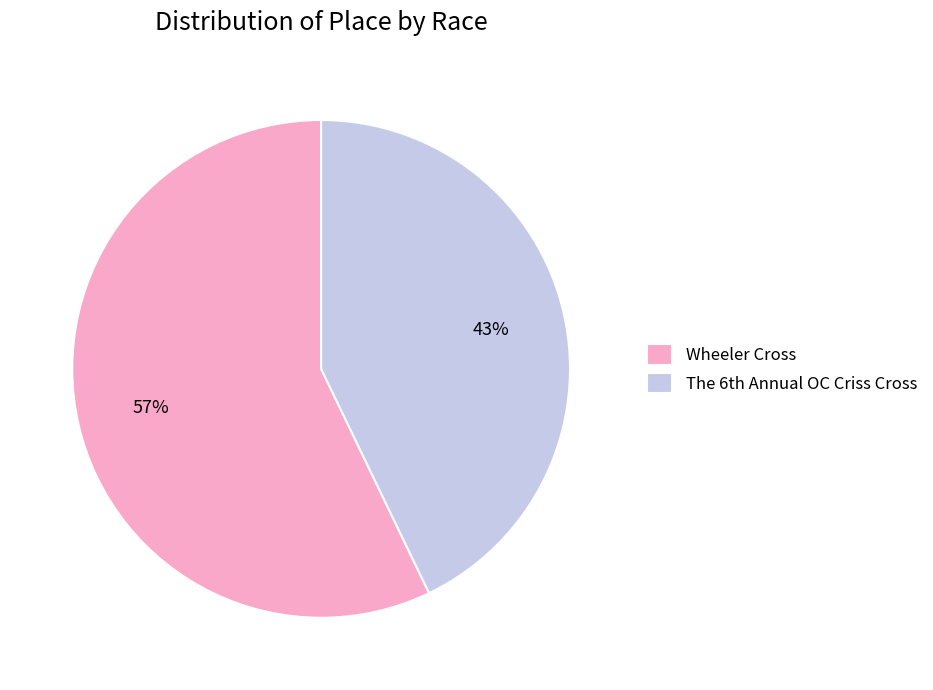

To the nearest percent, what percentage of the pie is Wheeler Cross?

57%